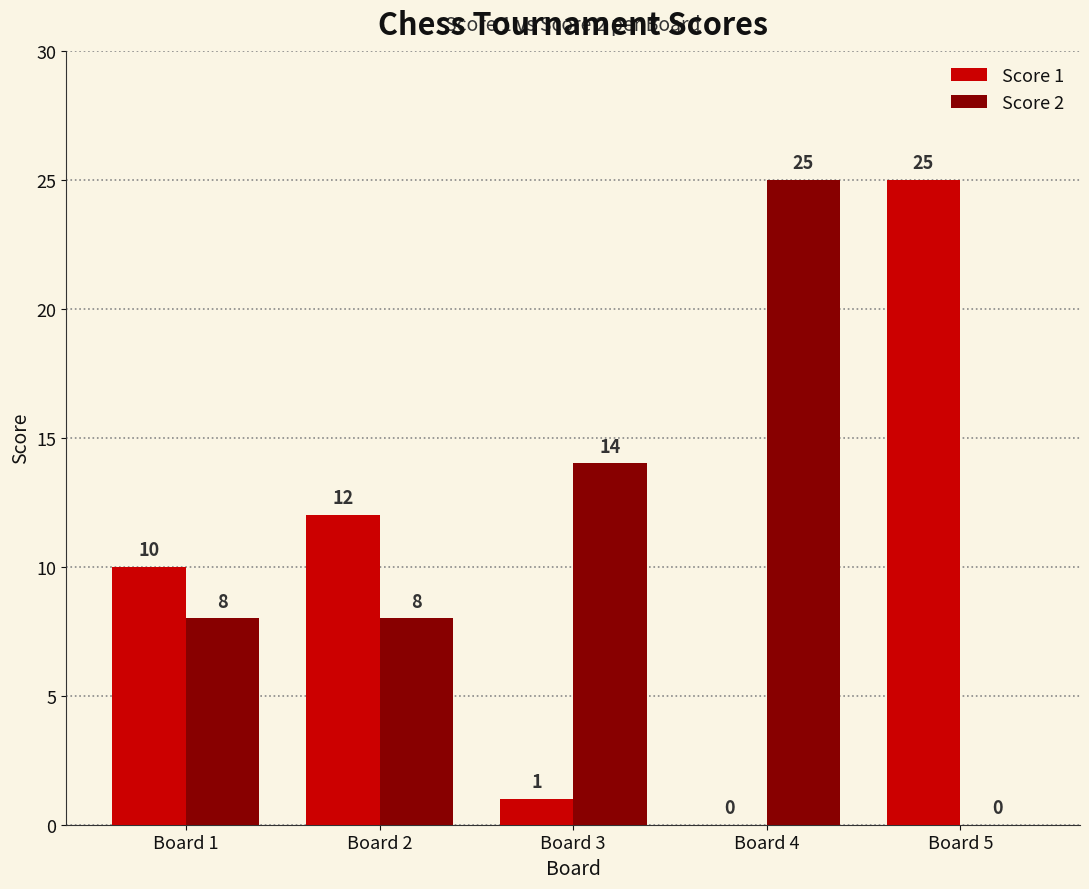

Which category has the highest value in the Score 2 series?

Board 4